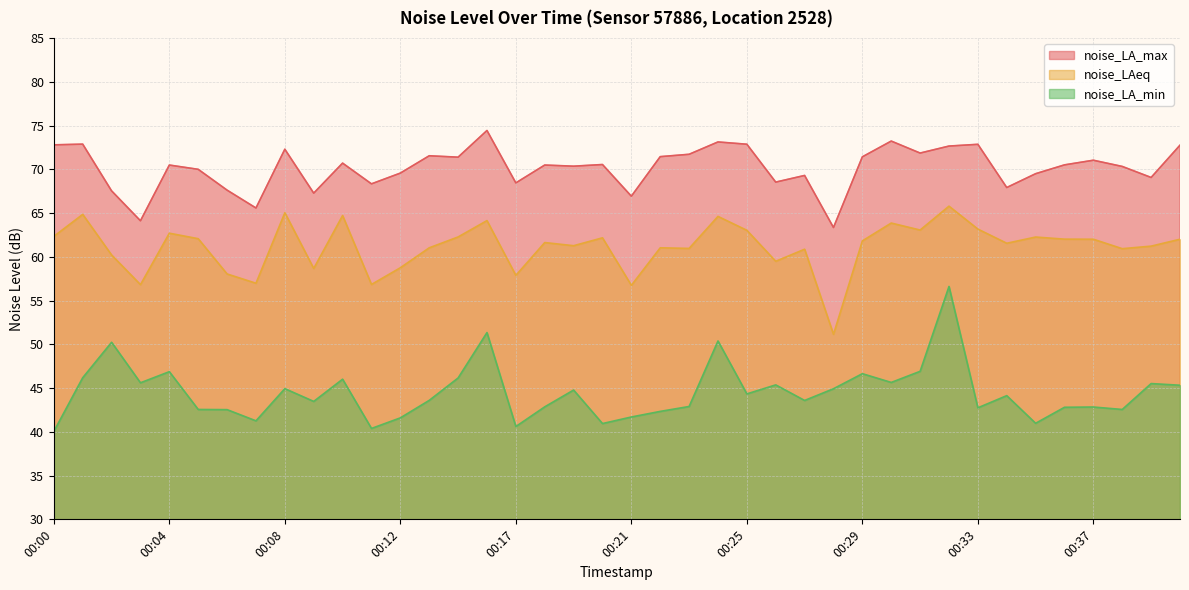

What is the spread (max minus min) of values at 00:31?

25.0